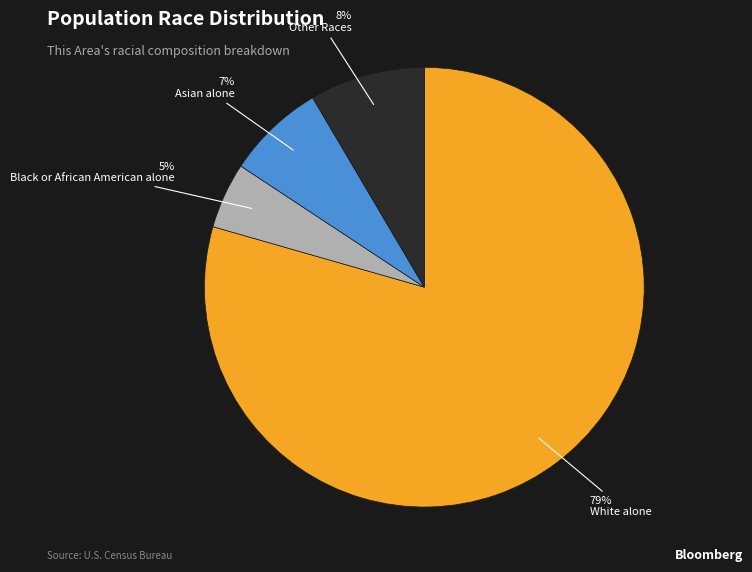

To the nearest percent, what is the average slice percentage?

25%